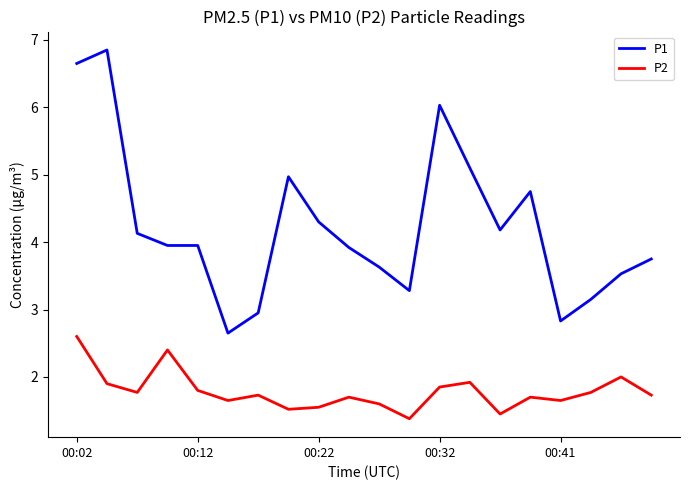

Which series has the largest range (max minus min)?

P1